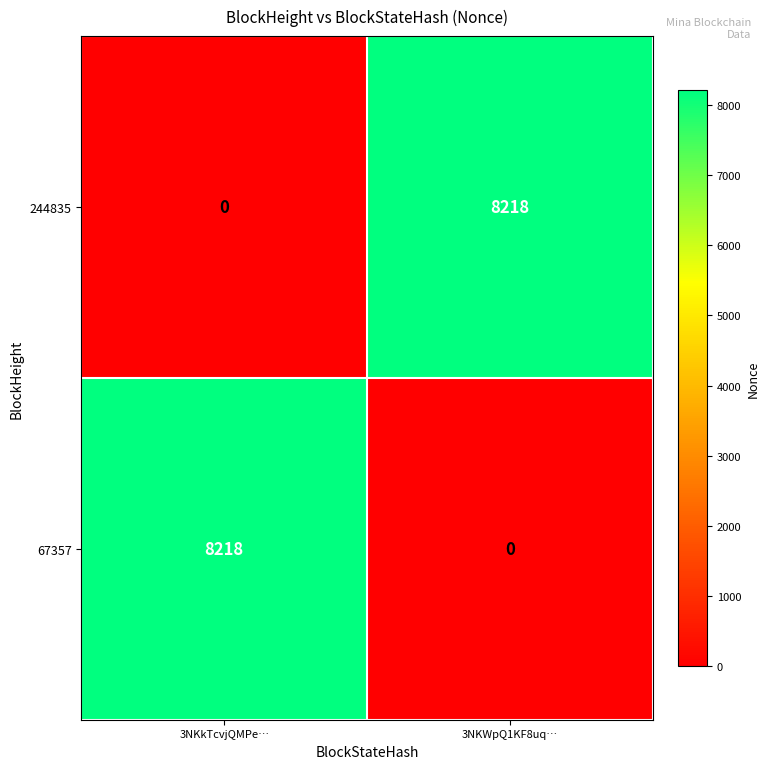

Where is 244835 nearest to the value 4109?

3NKkTcvjQMPe…